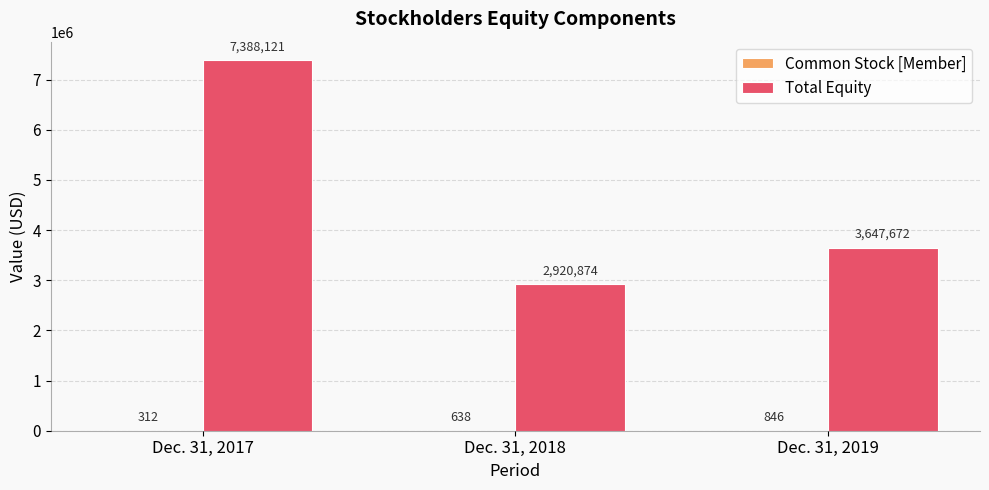

Between Dec. 31, 2017 and Dec. 31, 2018, which series saw the biggest shift?

Total Equity